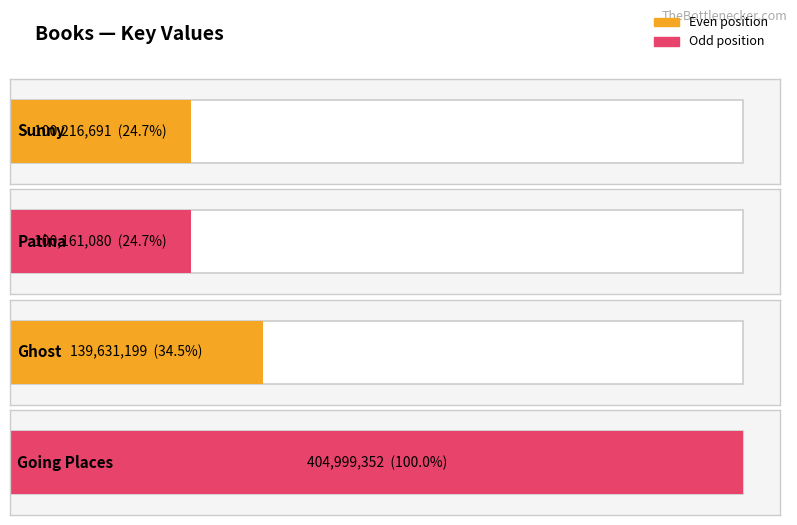

Is it true that the value at Going Places is 404999352?

True